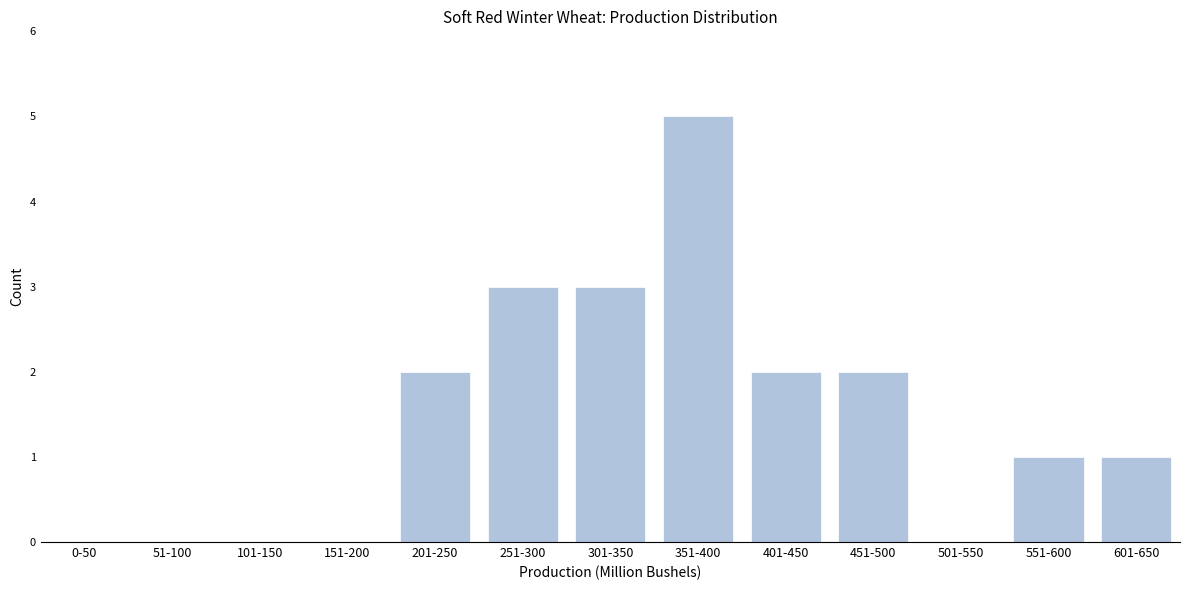

Reading left to right, list all the values displayed in this chart.

0-50=0	51-100=0	101-150=0	151-200=0	201-250=2	251-300=3	301-350=3	351-400=5	401-450=2	451-500=2	501-550=0	551-600=1	601-650=1